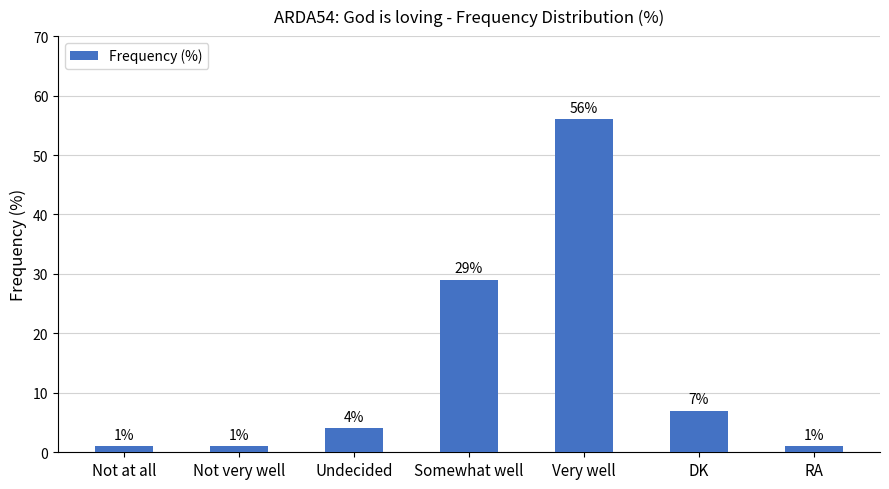

What is the label of the 6th bar from the left?

DK